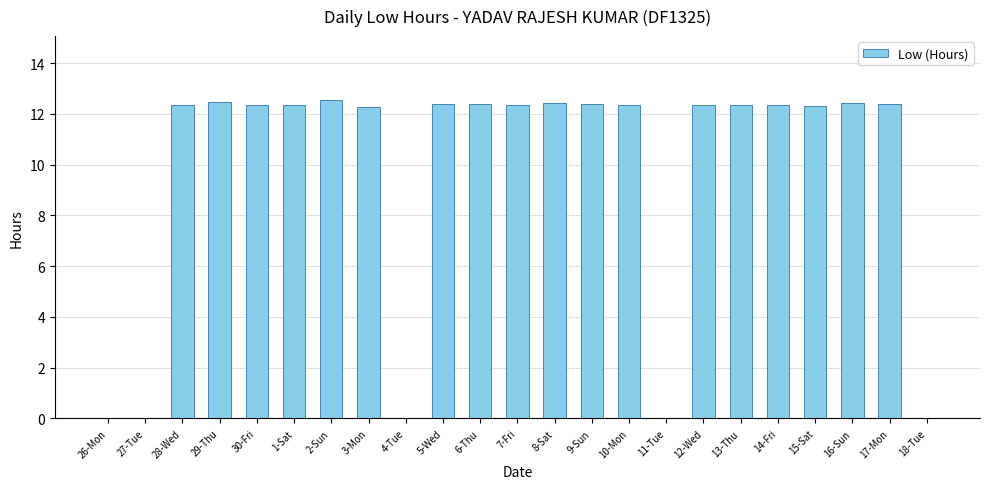

Which has a higher value, 9-Sun or 18-Tue?

9-Sun